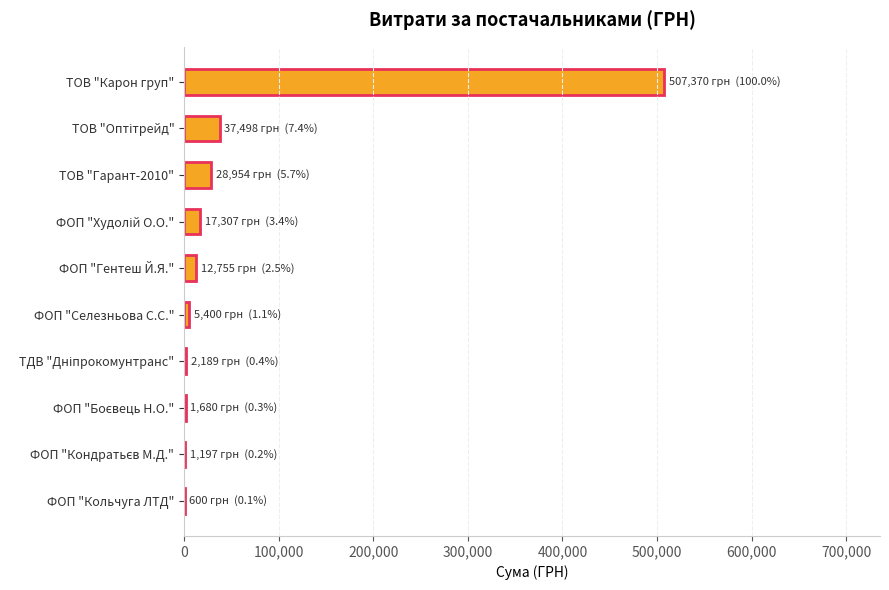

What is the maximum value shown in the chart?

507370.3